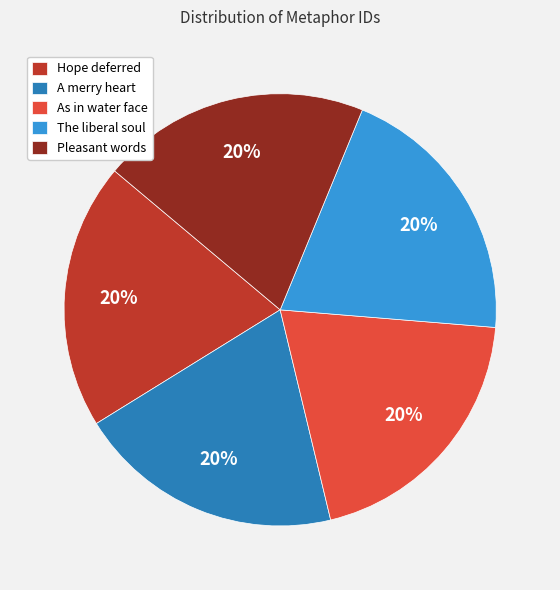

The Hope deferred slice represents 30% of the pie. True or false?

False